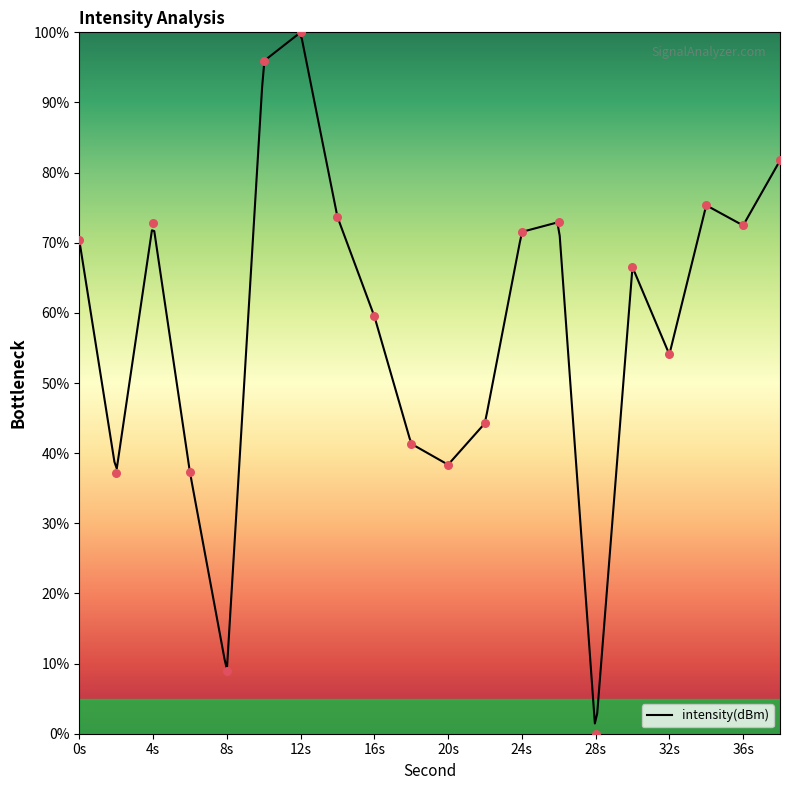

Which has a higher value, 18 or 10?

10